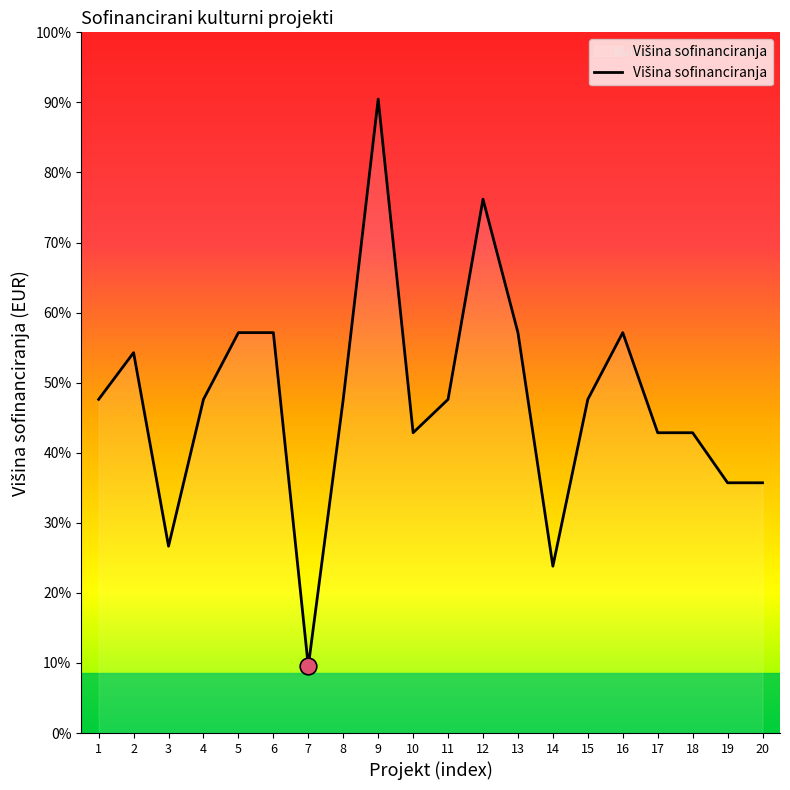

What is the change in value from 13 to 18?

-1500